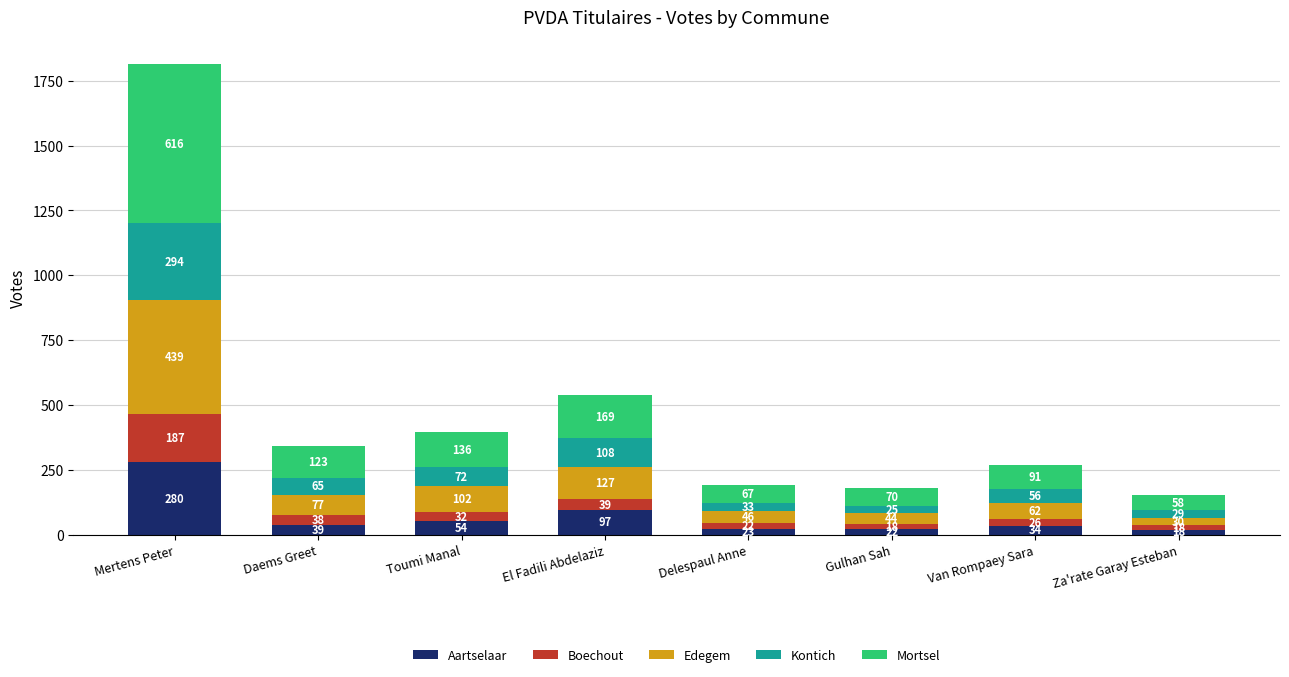

At which category is the sum across all series the highest?

Mertens Peter